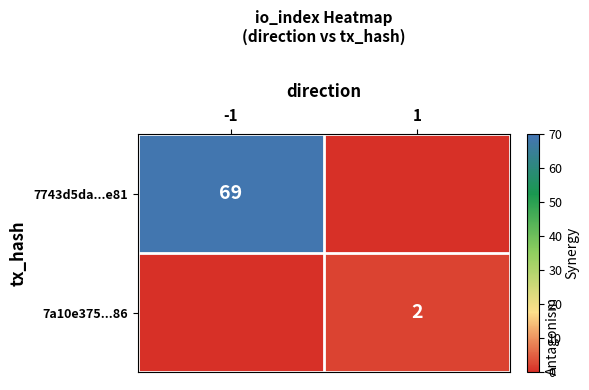

Is it true that 7743d5da...e81 equals 101 at -1?

False